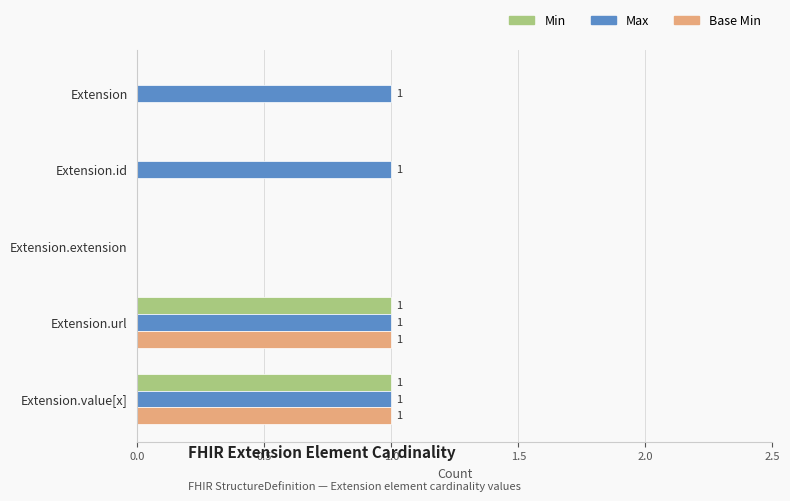

How many Base Min values are between 0 and 1?

5